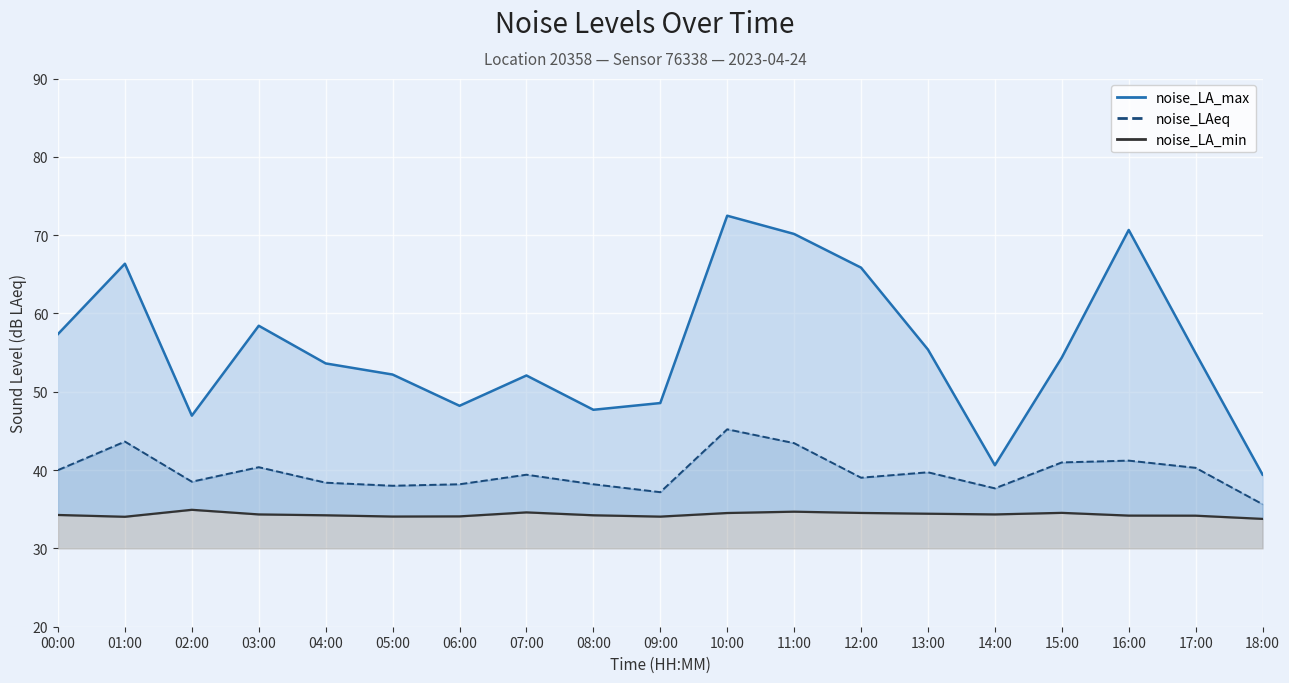

What is the minimum value shown in the chart?

33.8